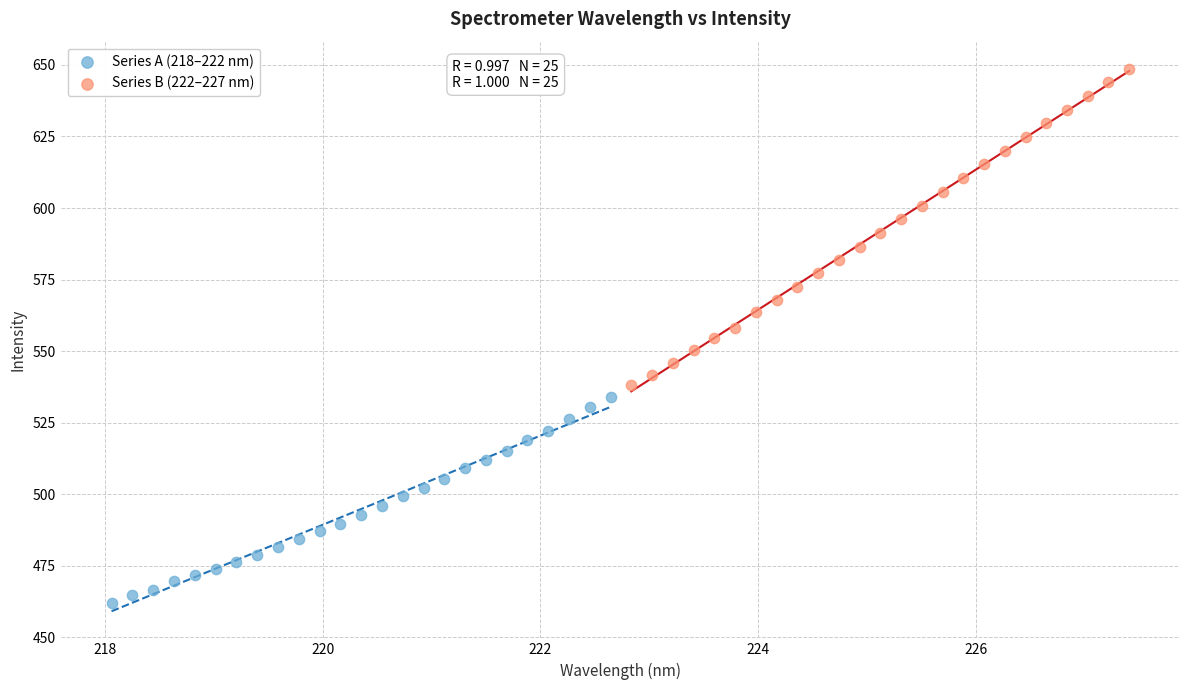

Which series reaches the minimum Y coordinate?

Series A (218–222 nm)